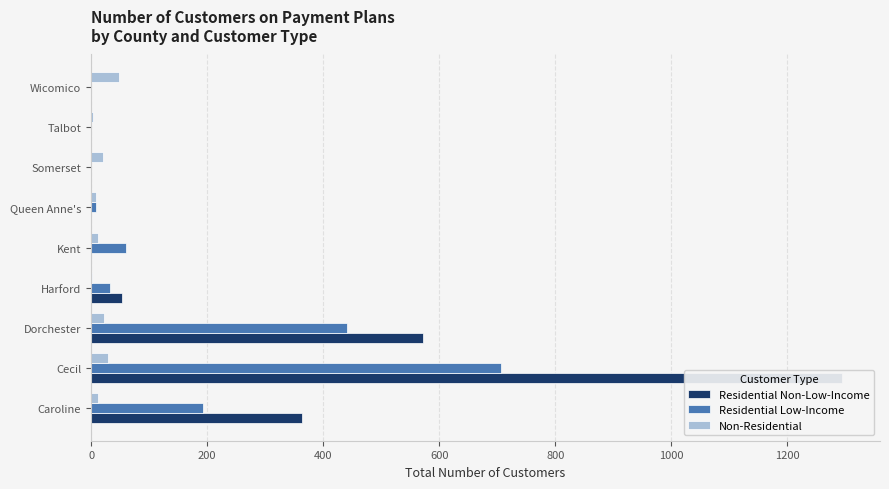

Read the Residential Low-Income value at Cecil, to the nearest 50.

700